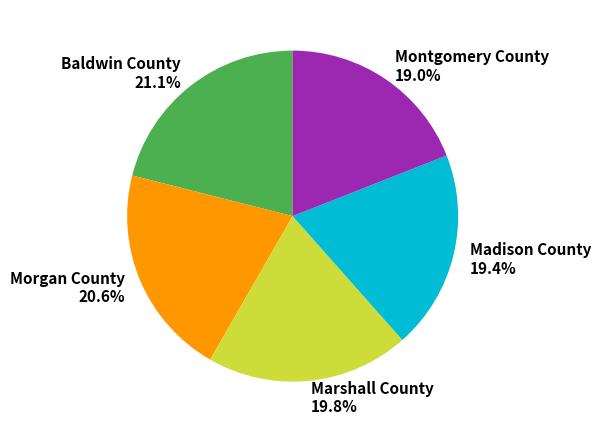

What is the ratio of the value at Baldwin County to the value at Madison County?

1.1